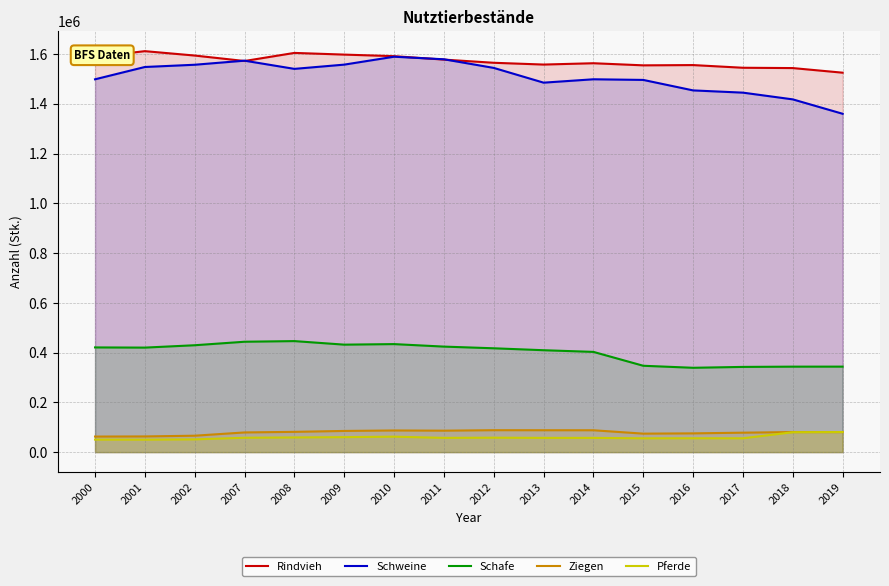

Reading left to right, extract all data points from this chart.

Rindvieh: 1588005	1611351	1593697	1571764	1604287	1597484	1591233	1577407	1564631	1557474	1562801	1554319	1555396	1544612	1543345	1524820
Schweine: 1498223	1547711	1556717	1573090	1540129	1557204	1588998	1578687	1544017	1484732	1498321	1495737	1453602	1444591	1417549	1359684
Schafe: 420740	419995	429503	443584	446153	431889	434083	424018	417274	409493	402772	347025	338922	342419	343470	343581
Ziegen: 62499	63034	65950	79081	81445	85131	86987	86215	88089	87935	87817	74269	75351	78146	80552	80469
Pferde: 50347	50116	51236	57720	58969	60156	62113	57246	58031	57243	57200	55479	55662	55535	79934	80690